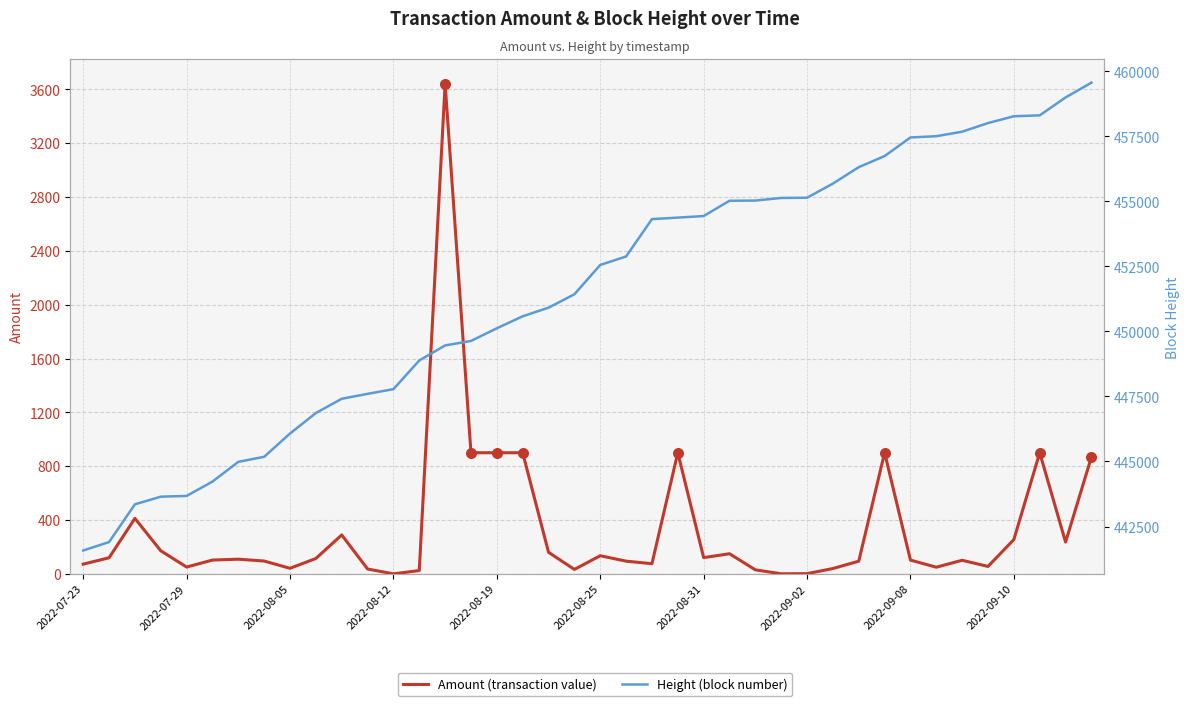

What are all the series names shown in the legend?

Amount, Height